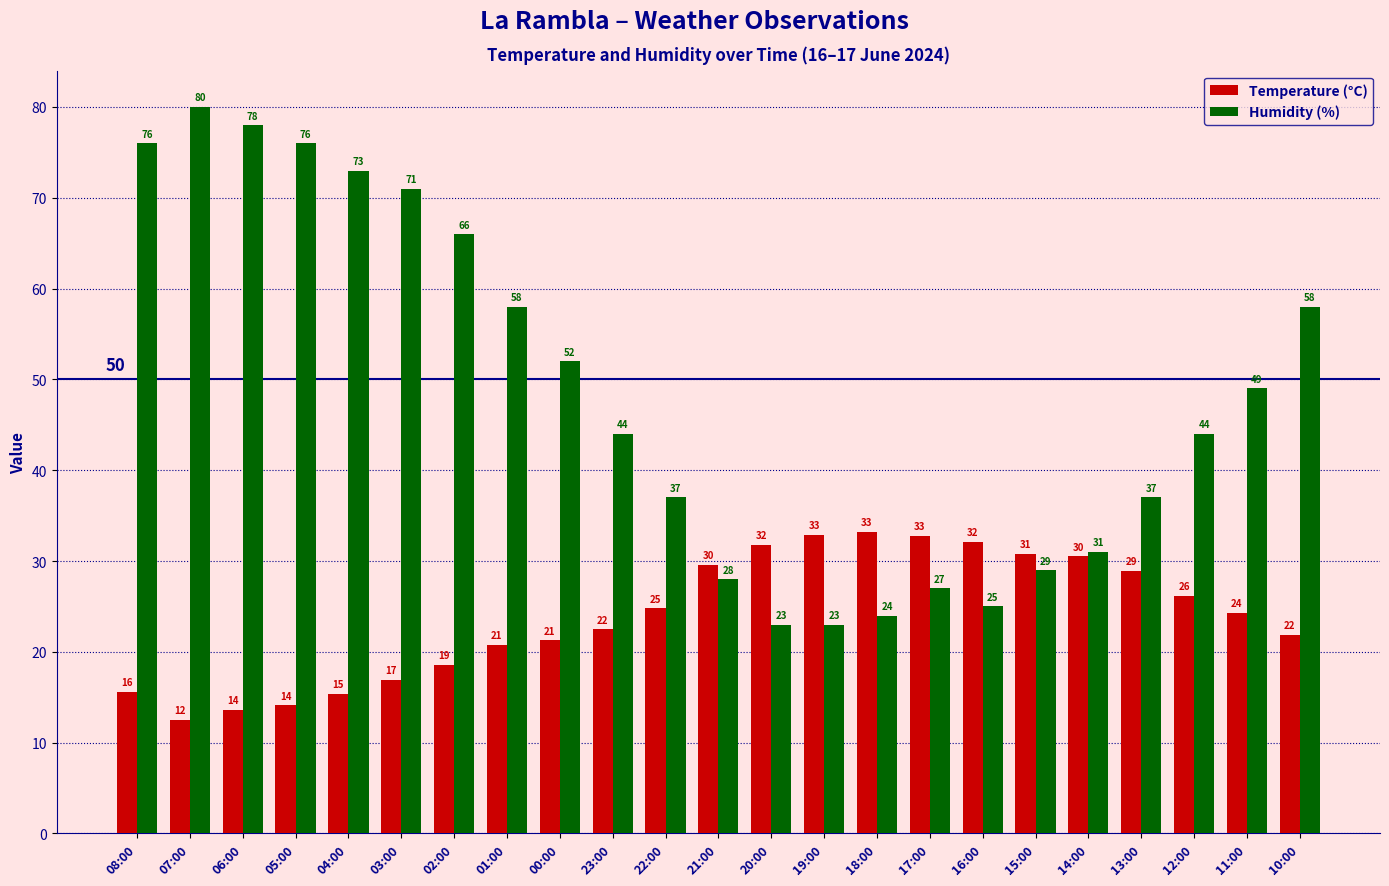

The value of Temperature (°C) at 11:00 is 24.3. True or false?

True